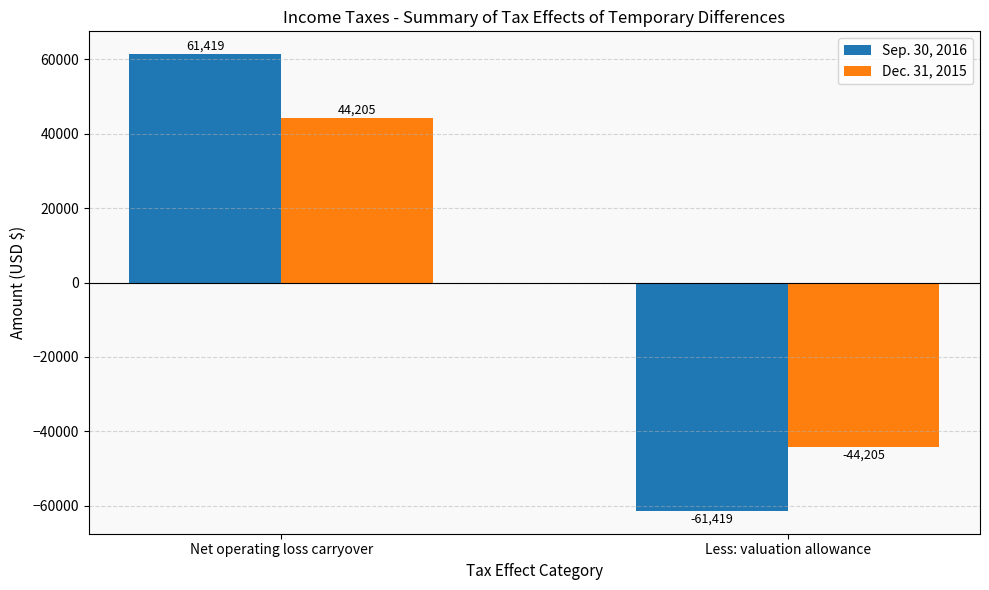

What is the label of the 2nd bar from the right?

Net operating loss carryover